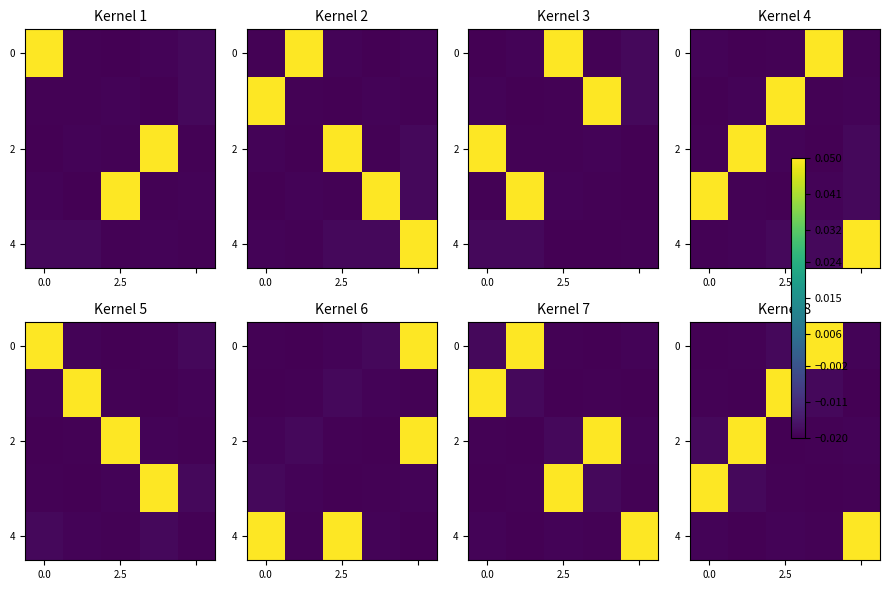

Count the number of categories in the chart.

5